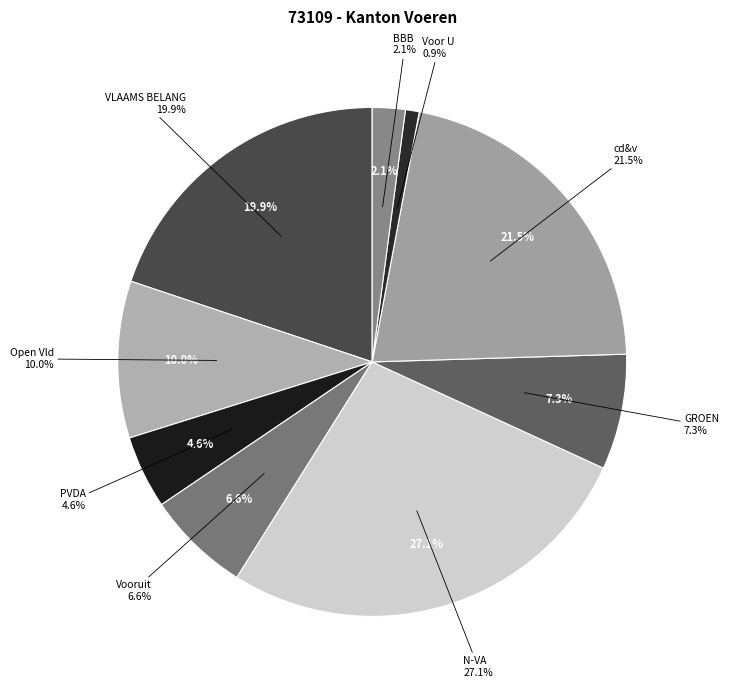

To the nearest percent, what is the average slice percentage?

11%